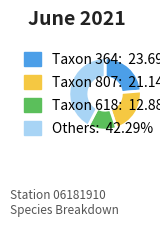

Is there a majority slice in this chart?

No